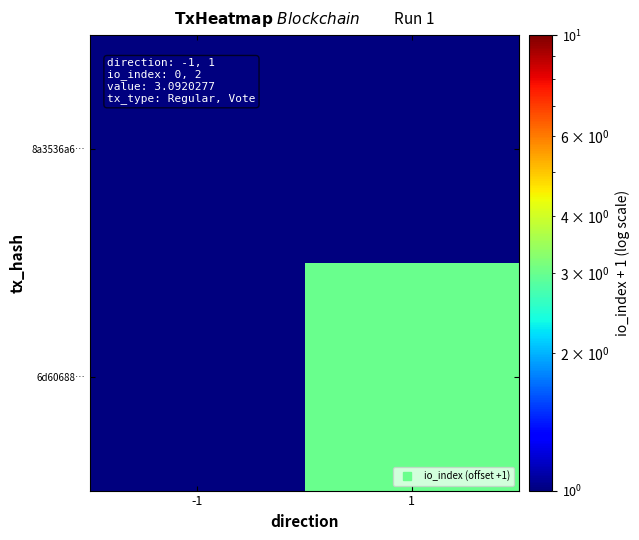

List the series in order of their peak value, lowest first.

8a3536a6…, 6d60688…